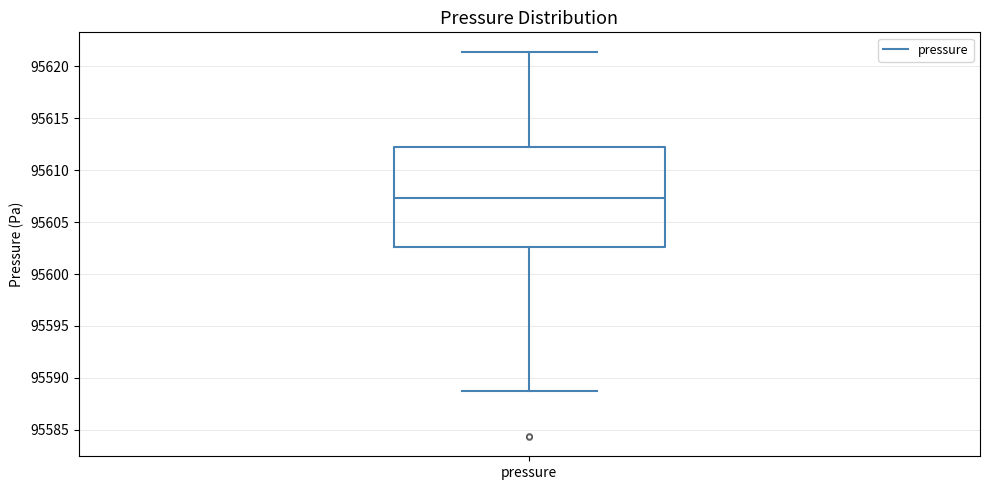

Transcribe this box plot: give where the median line is, the range the box spans, and where the two whiskers end, as read against the y-axis. The values are not printed on the chart, so give them approximately, as read against the axis.

median 95607.5, box 95602.5 to 95612.0, whiskers 95589.0 to 95621.5